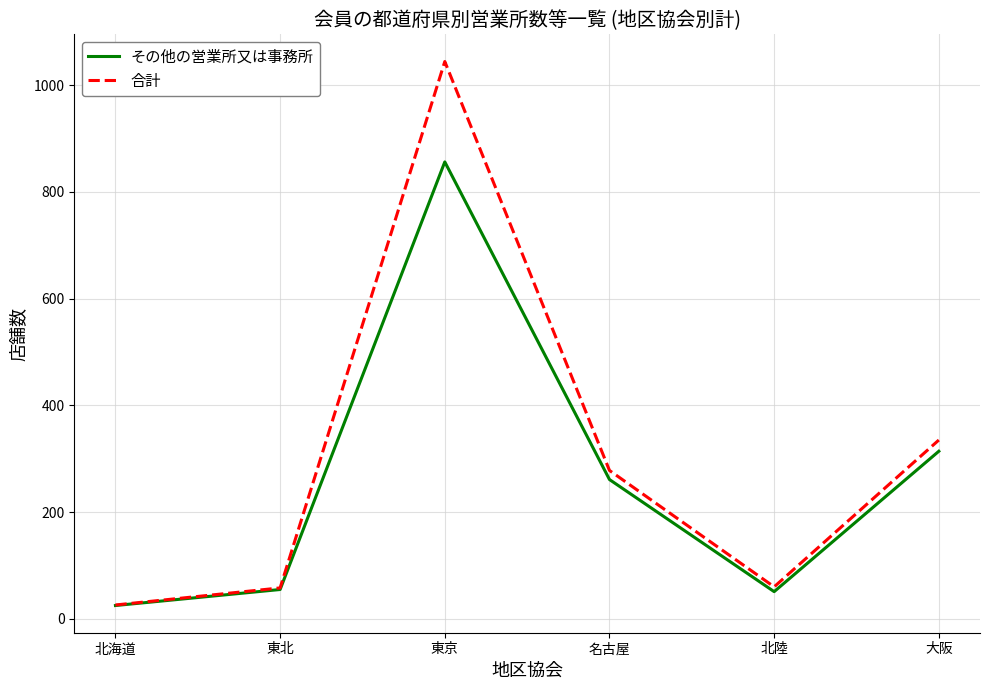

What is the difference between the 合計 values at 東京 and 北海道?

1018